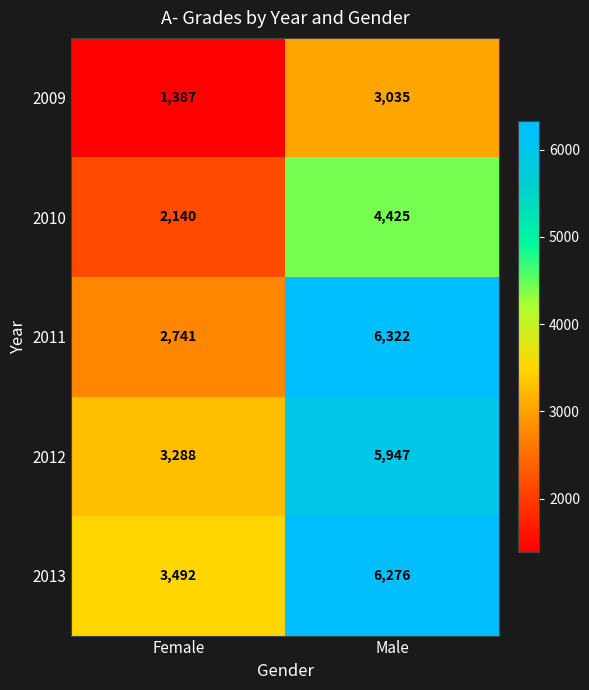

At Female, list the series in order from largest to smallest.

2013, 2012, 2011, 2010, 2009